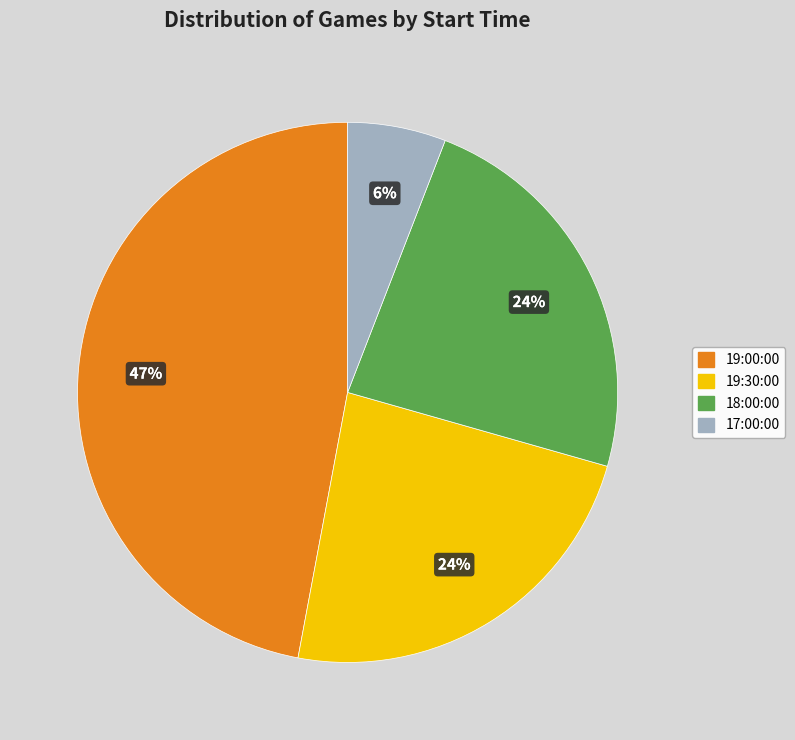

Does 19:00:00 account for over 50% of the chart?

No